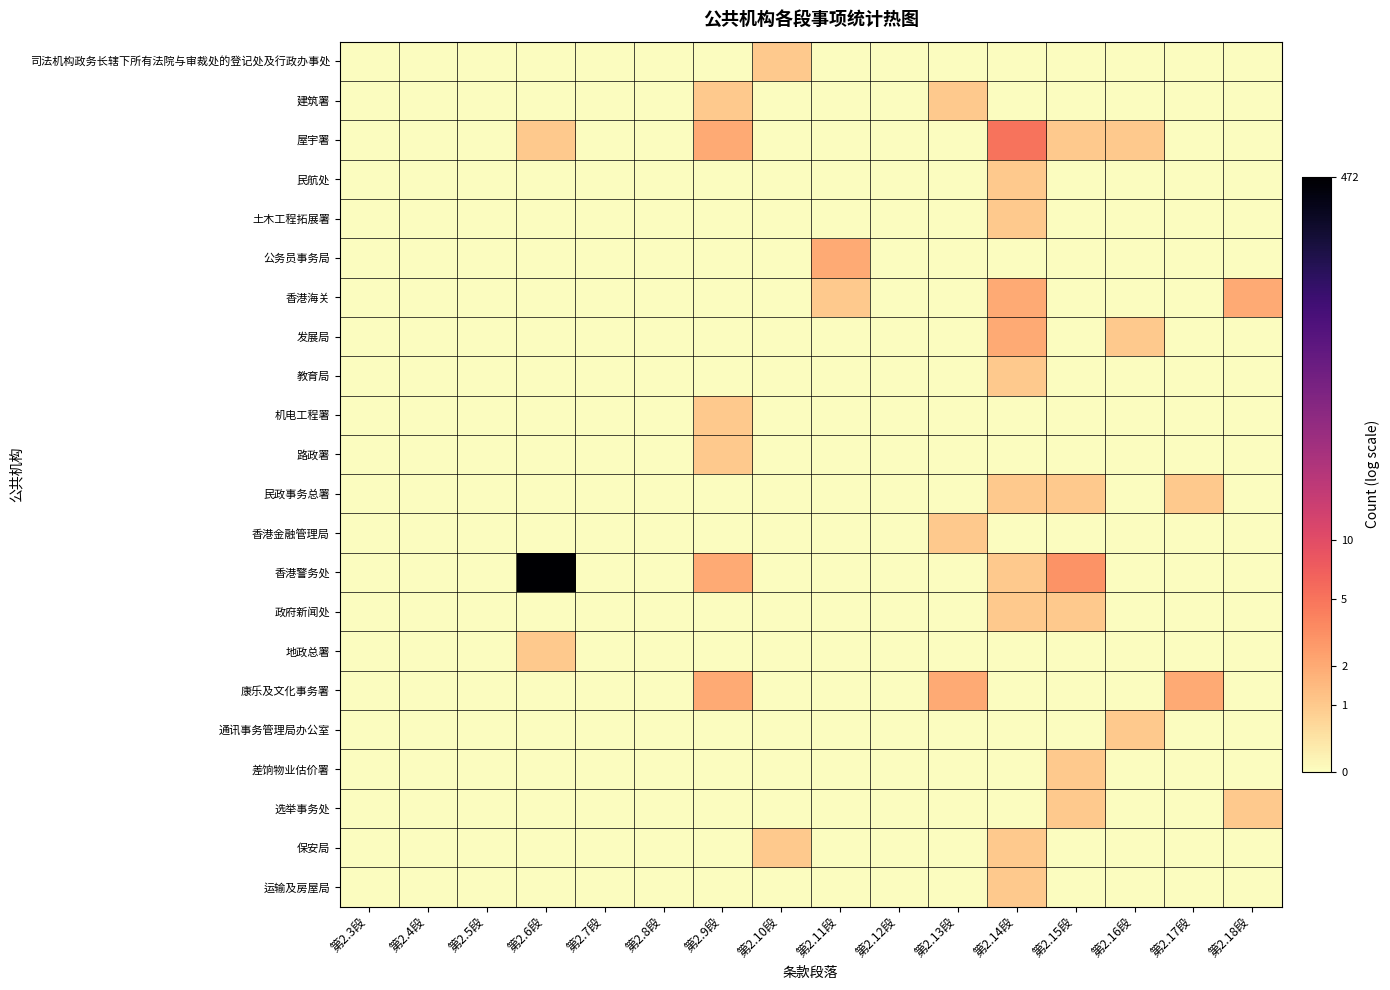

How many distinct data groups are displayed?

22